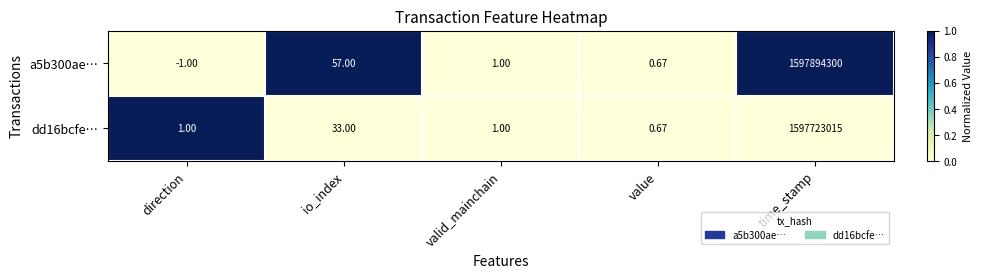

Between io_index and time_stamp, which series saw the biggest shift?

a5b300ae…